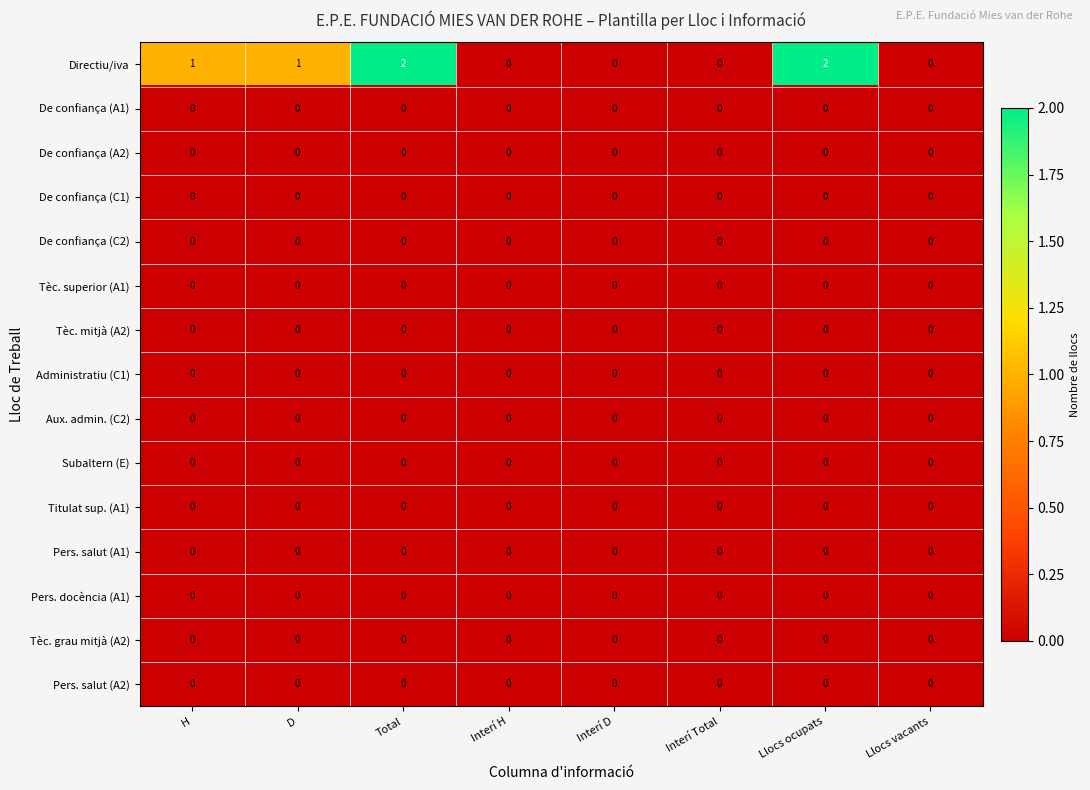

What is the greatest value displayed?

2